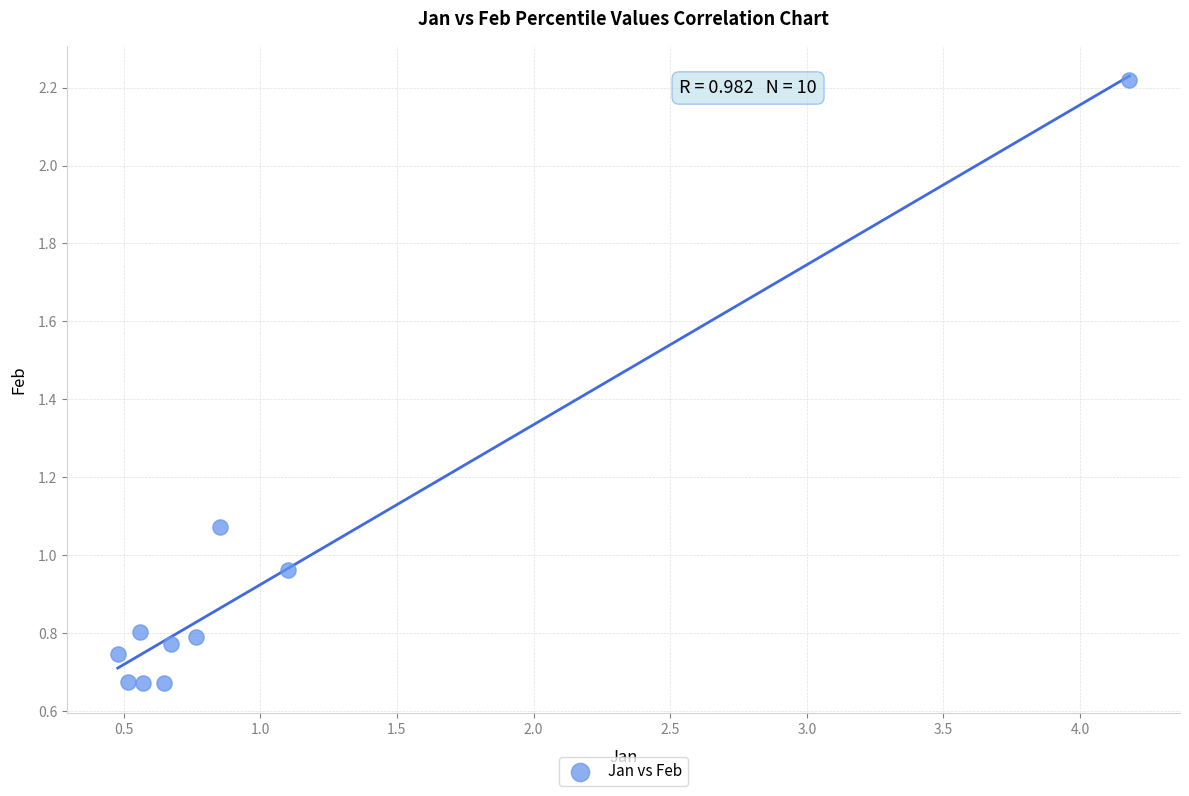

What is the average Y value?

0.9